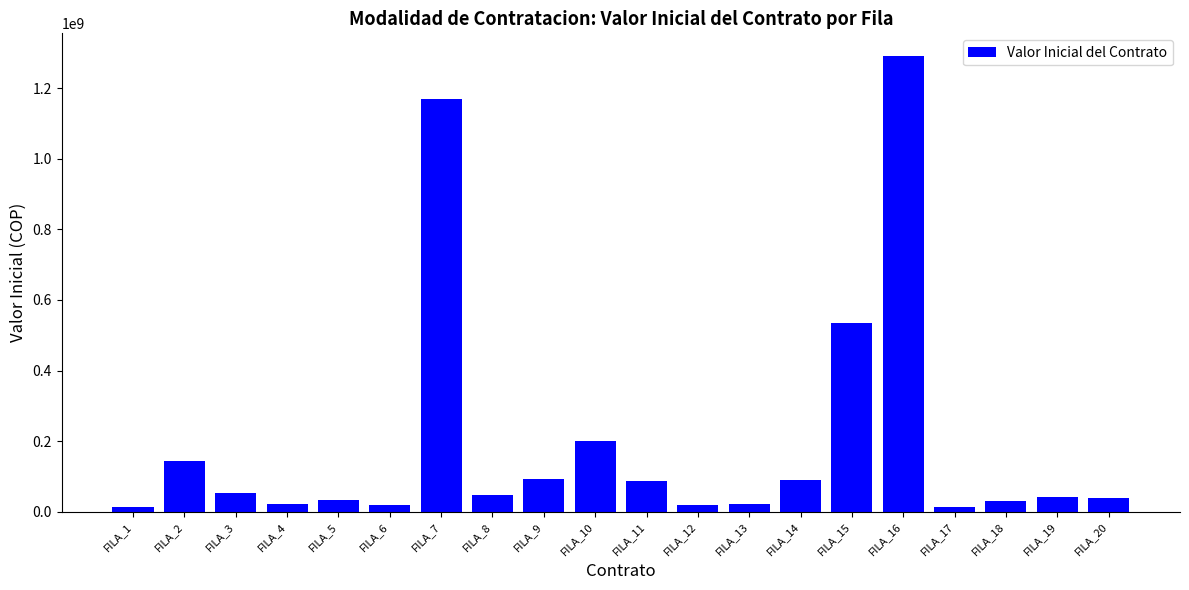

What is the average value?

198599294